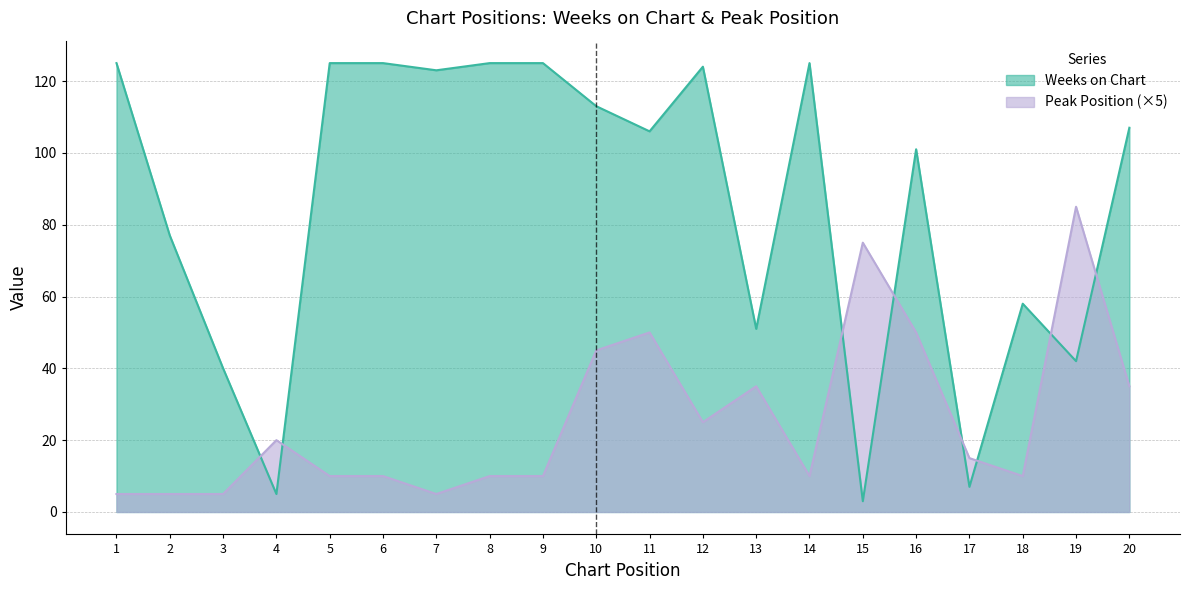

What is the difference between the Peak Position values at 12 and 2?

20